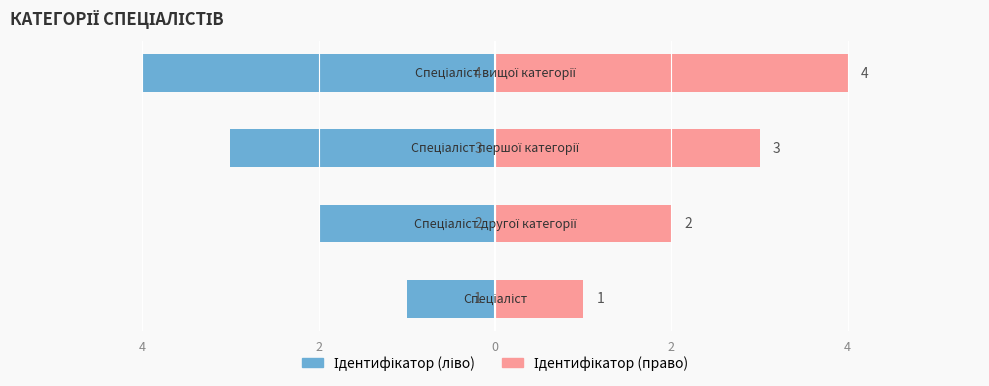

True or false: Ідентифікатор (right) has a value of 1 at 4.

False